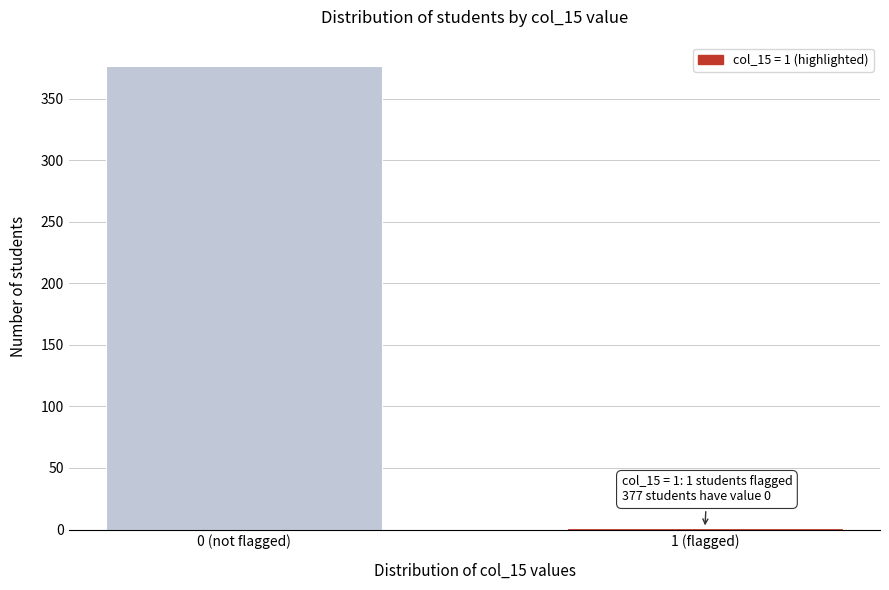

Reading left to right, transcribe all the data shown in this chart.

0 (not flagged)=377	1 (flagged)=1